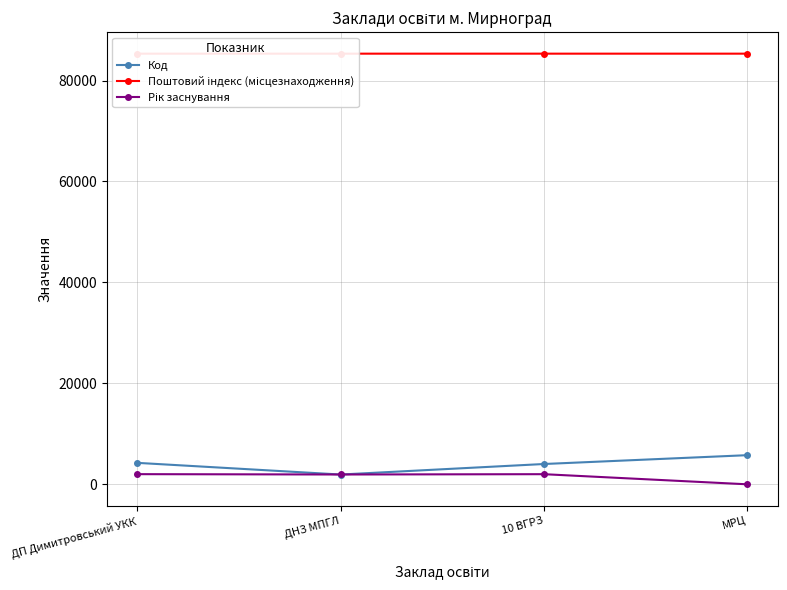

What is the total value across all series at МРЦ?

91093